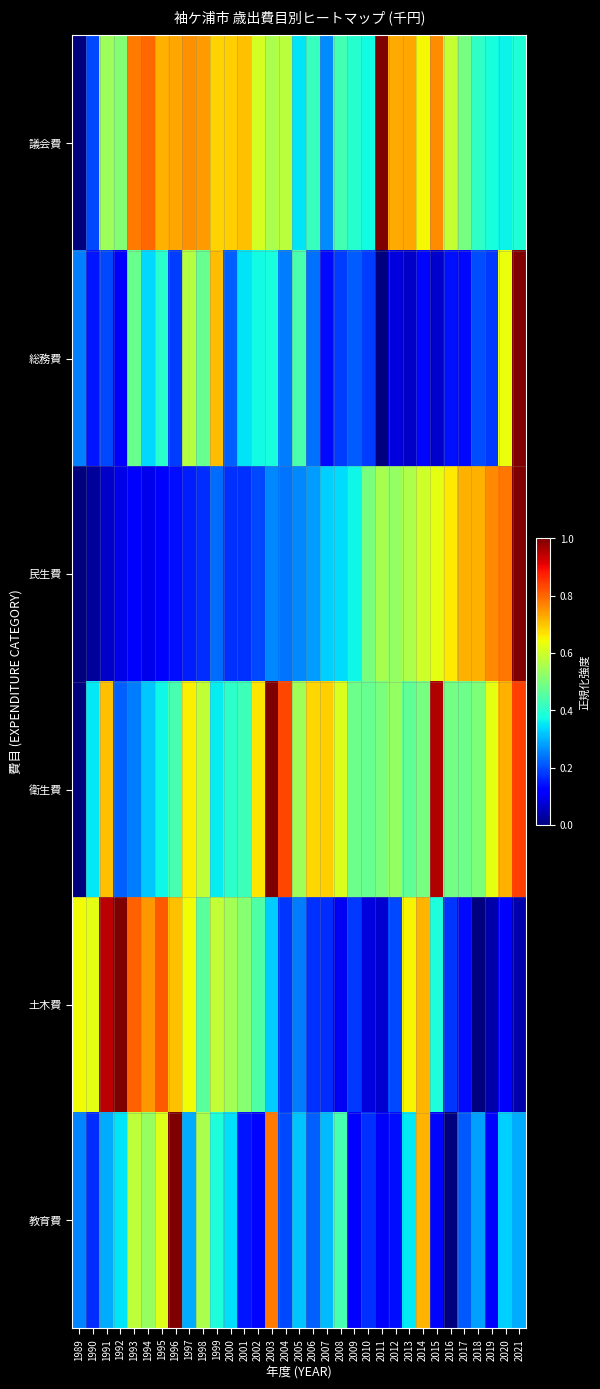

Reading left to right, extract all data points from this chart.

議会費: 1989=0.0	1990=0.2	1991=0.5	1992=0.5	1993=0.8	1994=0.8	1995=0.7	1996=0.7	1997=0.8	1998=0.7	1999=0.7	2000=0.7	2001=0.7	2002=0.6	2003=0.6	2004=0.6	2005=0.3	2006=0.4	2007=0.3	2008=0.4	2009=0.4	2010=0.4	2011=1.0	2012=0.7	2013=0.7	2014=0.6	2015=0.8	2016=0.6	2017=0.5	2018=0.4	2019=0.4	2020=0.4	2021=0.4
総務費: 1989=0.3	1990=0.1	1991=0.2	1992=0.1	1993=0.5	1994=0.3	1995=0.4	1996=0.2	1997=0.6	1998=0.5	1999=0.7	2000=0.2	2001=0.3	2002=0.4	2003=0.4	2004=0.2	2005=0.4	2006=0.2	2007=0.1	2008=0.2	2009=0.2	2010=0.2	2011=0.0	2012=0.1	2013=0.1	2014=0.1	2015=0.1	2016=0.1	2017=0.1	2018=0.2	2019=0.2	2020=0.6	2021=1.0
民生費: 1989=0.0	1990=0.0	1991=0.1	1992=0.1	1993=0.1	1994=0.1	1995=0.1	1996=0.1	1997=0.2	1998=0.2	1999=0.2	2000=0.2	2001=0.2	2002=0.2	2003=0.3	2004=0.2	2005=0.3	2006=0.3	2007=0.3	2008=0.3	2009=0.4	2010=0.5	2011=0.6	2012=0.5	2013=0.6	2014=0.6	2015=0.6	2016=0.7	2017=0.7	2018=0.7	2019=0.8	2020=0.8	2021=1.0
衛生費: 1989=0.0	1990=0.4	1991=0.7	1992=0.2	1993=0.2	1994=0.3	1995=0.4	1996=0.4	1997=0.7	1998=0.6	1999=0.4	2000=0.4	2001=0.4	2002=0.7	2003=1.0	2004=0.8	2005=0.5	2006=0.7	2007=0.7	2008=0.6	2009=0.5	2010=0.5	2011=0.5	2012=0.5	2013=0.5	2014=0.5	2015=1.0	2016=0.5	2017=0.5	2018=0.5	2019=0.6	2020=0.7	2021=0.8
土木費: 1989=0.6	1990=0.6	1991=0.9	1992=1.0	1993=0.8	1994=0.7	1995=0.8	1996=0.7	1997=0.6	1998=0.5	1999=0.6	2000=0.6	2001=0.5	2002=0.4	2003=0.3	2004=0.2	2005=0.2	2006=0.2	2007=0.2	2008=0.1	2009=0.2	2010=0.1	2011=0.1	2012=0.2	2013=0.6	2014=0.7	2015=0.4	2016=0.2	2017=0.1	2018=0.0	2019=0.0	2020=0.1	2021=0.0
教育費: 1989=0.3	1990=0.2	1991=0.3	1992=0.4	1993=0.6	1994=0.5	1995=0.6	1996=1.0	1997=0.3	1998=0.6	1999=0.4	2000=0.3	2001=0.1	2002=0.1	2003=0.8	2004=0.2	2005=0.3	2006=0.2	2007=0.3	2008=0.4	2009=0.1	2010=0.2	2011=0.1	2012=0.1	2013=0.4	2014=0.7	2015=0.1	2016=0.0	2017=0.2	2018=0.3	2019=0.1	2020=0.3	2021=0.3